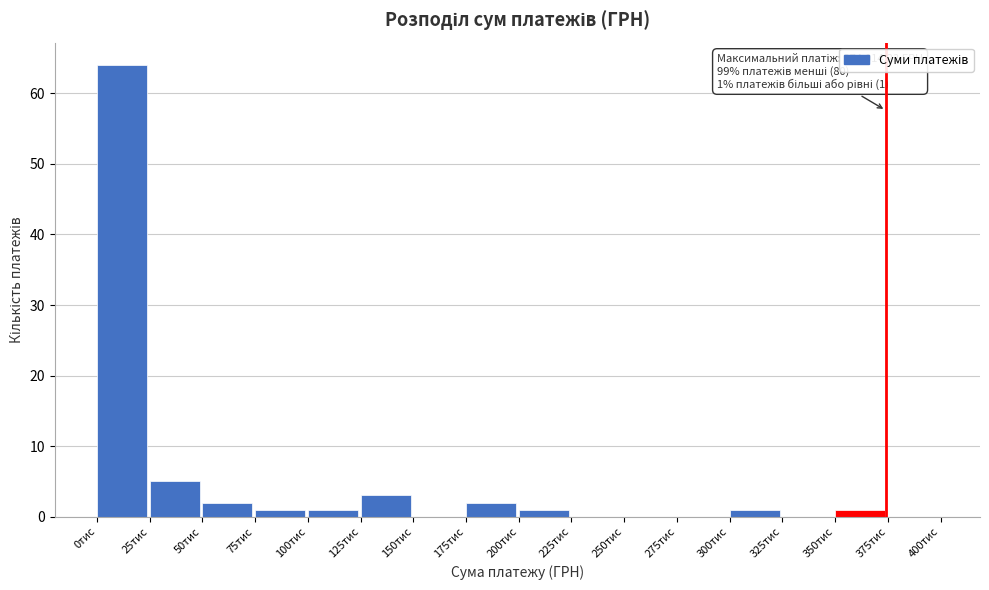

Reading left to right, transcribe all the data shown in this chart.

0тис=64	25тис=5	50тис=2	75тис=1	100тис=1	125тис=3	150тис=0	175тис=2	200тис=1	225тис=0	250тис=0	275тис=0	300тис=1	325тис=0	350тис=1	375тис=0